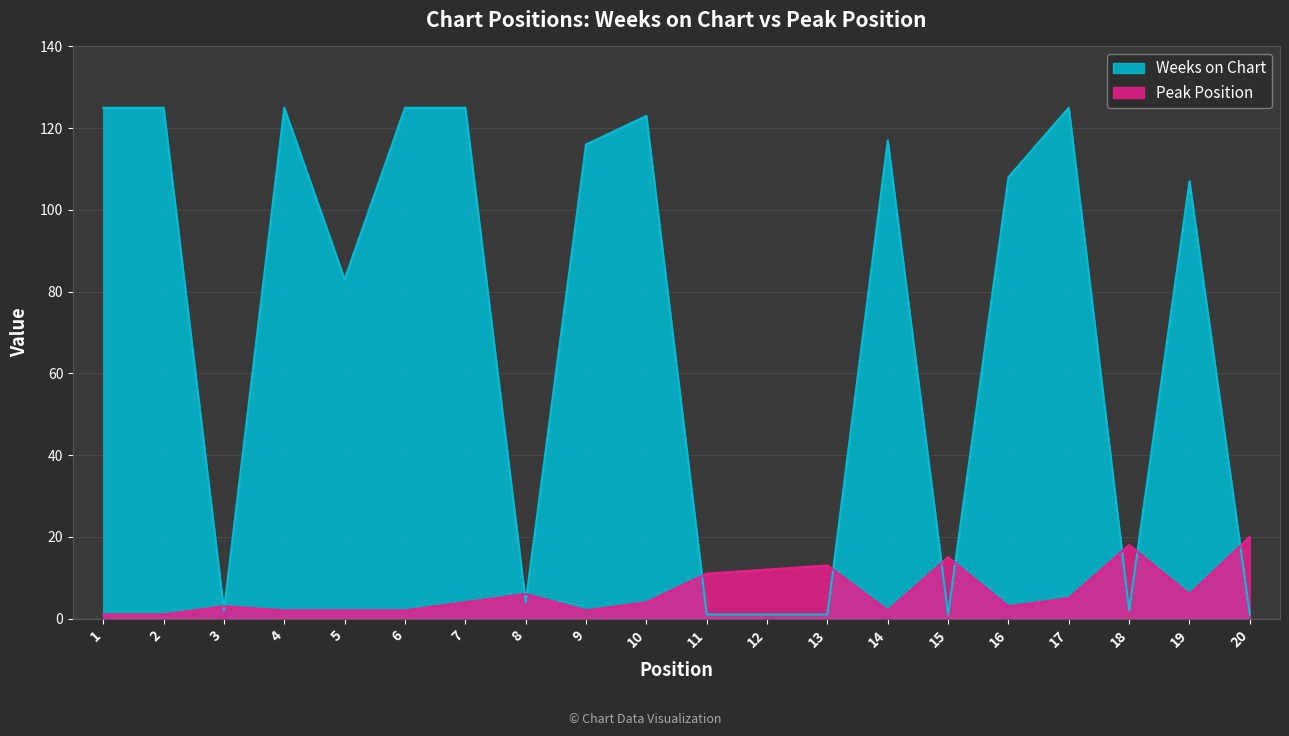

Where is Peak Position nearest to the value 10?

11